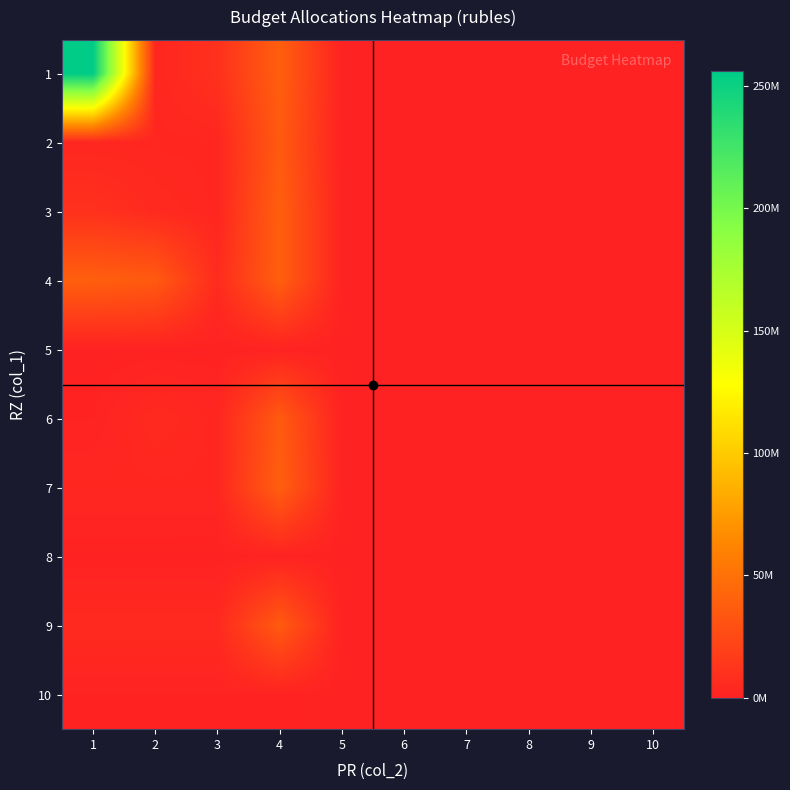

How many categories are shown in the chart?

10